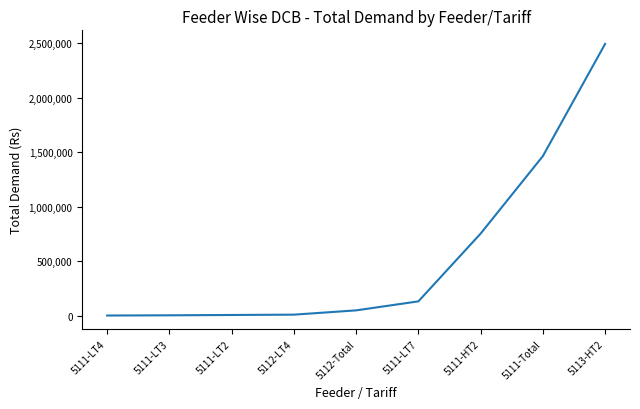

What is the difference between the maximum and minimum values?

2494003.2